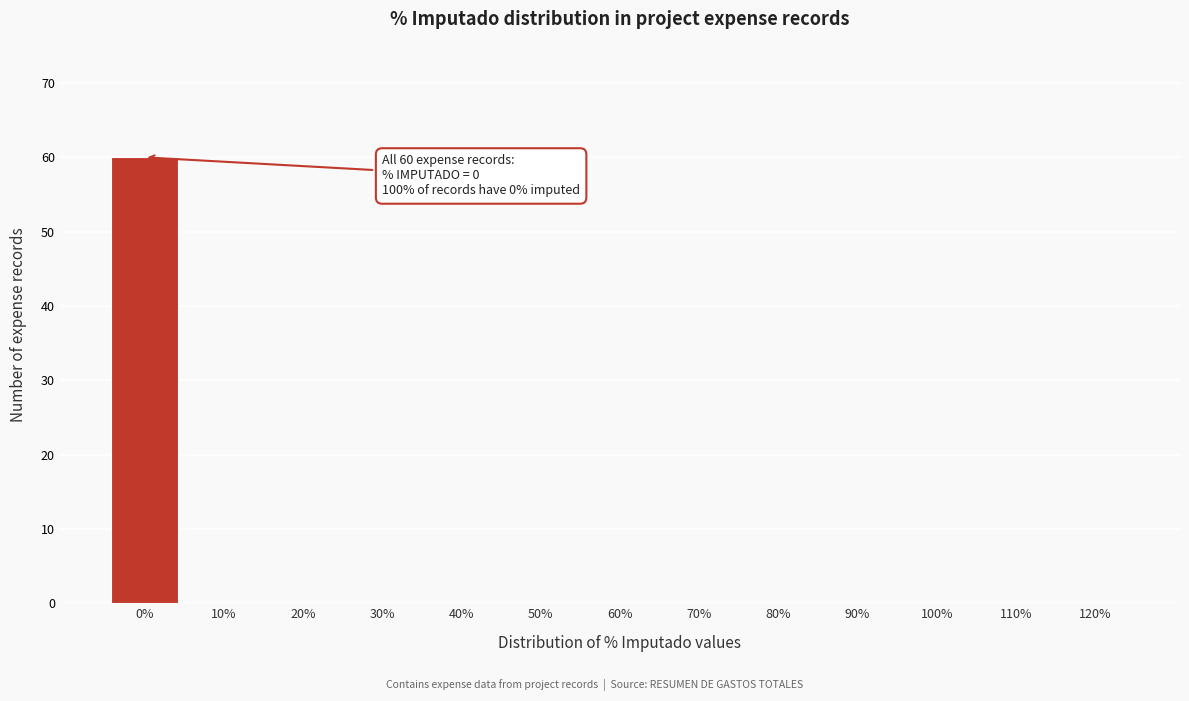

Reading right to left, transcribe all the data shown in this chart.

120%=0	110%=0	100%=0	90%=0	80%=0	70%=0	60%=0	50%=0	40%=0	30%=0	20%=0	10%=0	0%=60